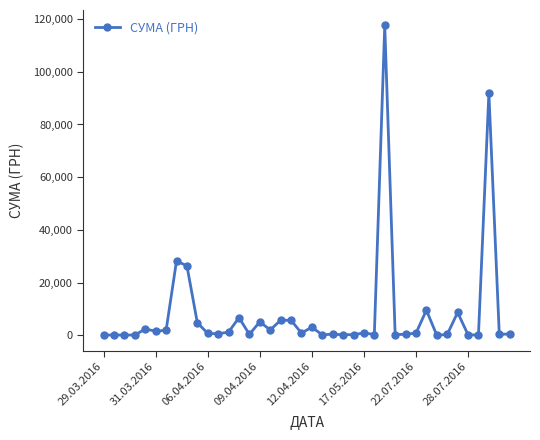

True or false: the data has more than 2 interior local peaks.

True